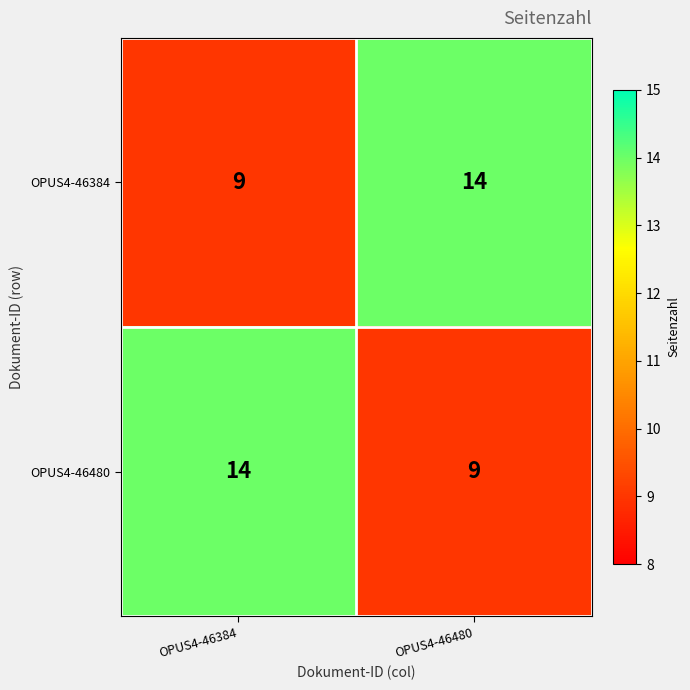

What is the total value across all series at OPUS4-46480?

23